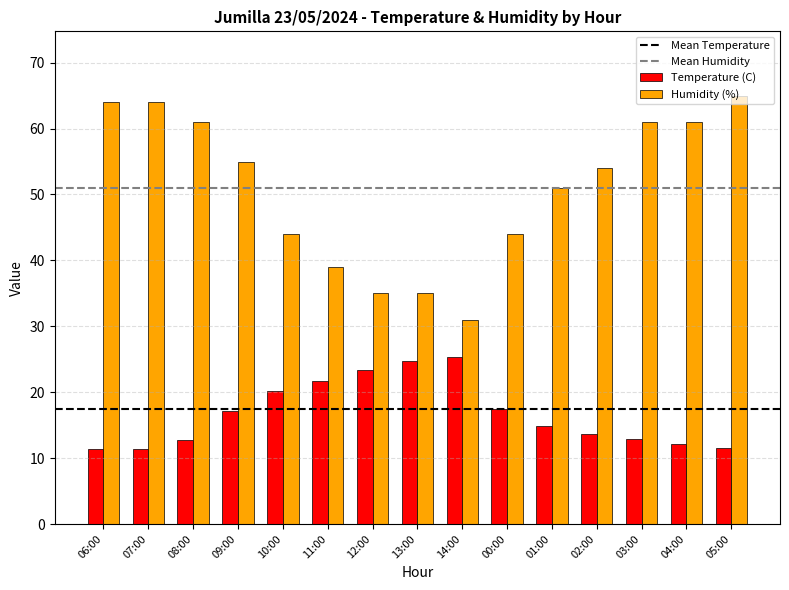

What is the minimum value for Humidity (%)?

31.0